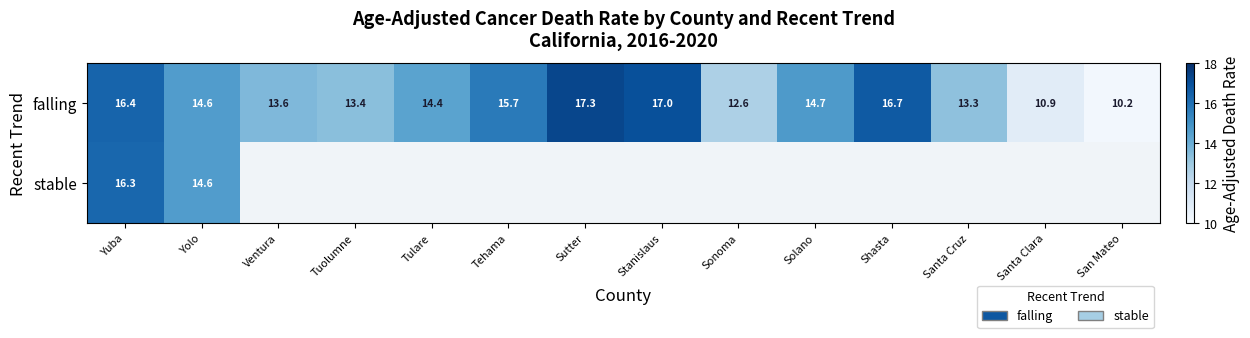

What is the approximate value of falling at Tehama?

15.7